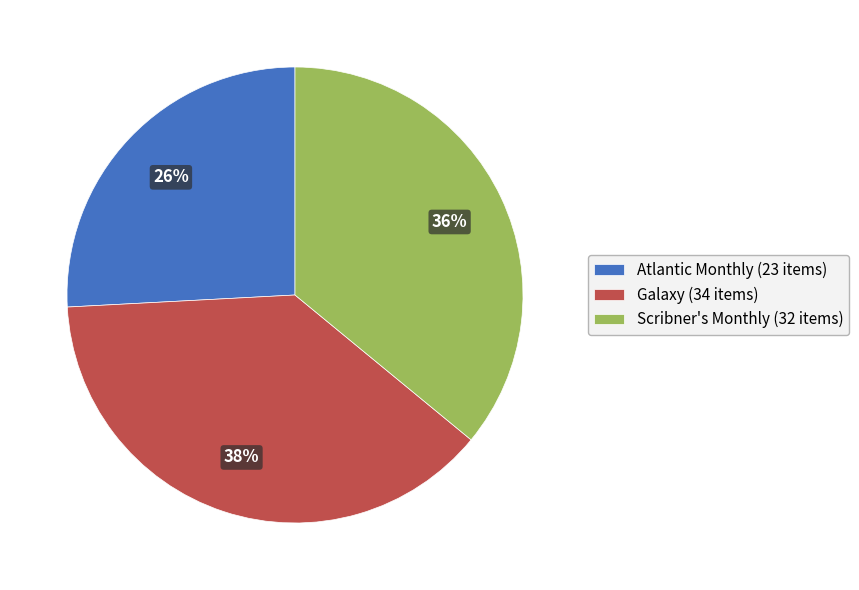

How many slices are in this pie chart?

3